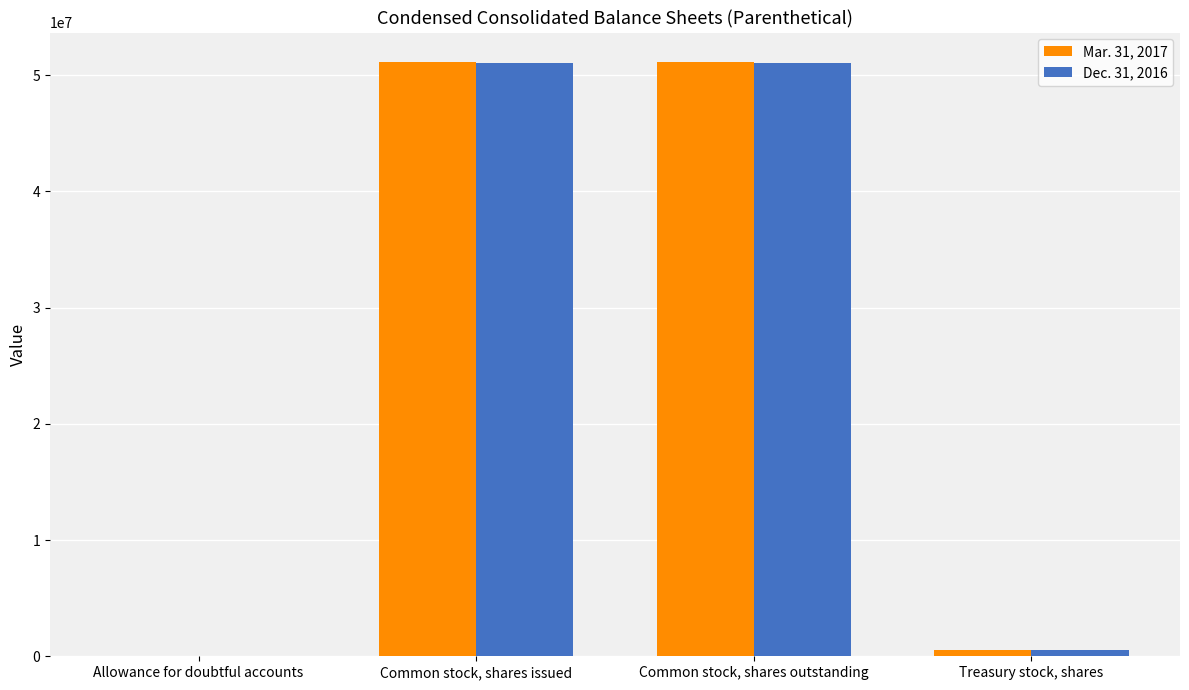

Read the Mar. 31, 2017 value at Common stock, shares outstanding, to the nearest 50.

51100000